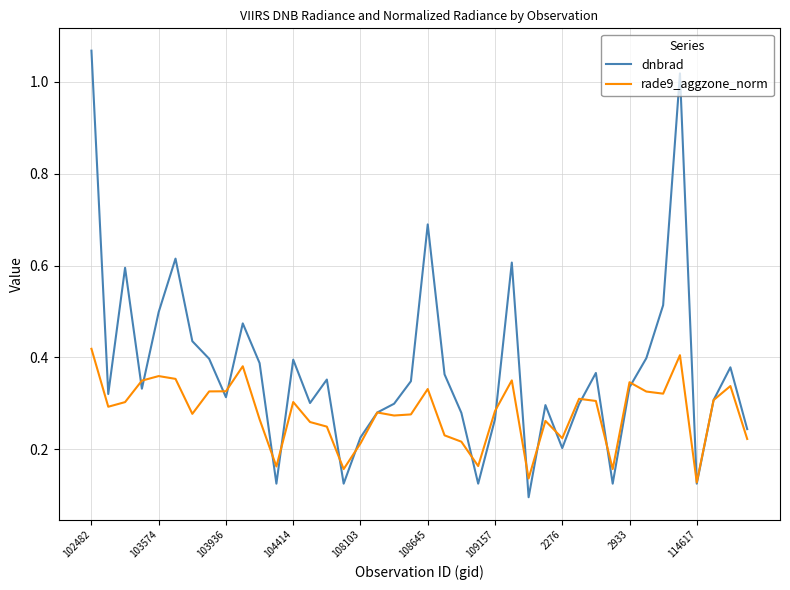

Count the rade9_aggzone_norm values in the range 0 to 1.

40